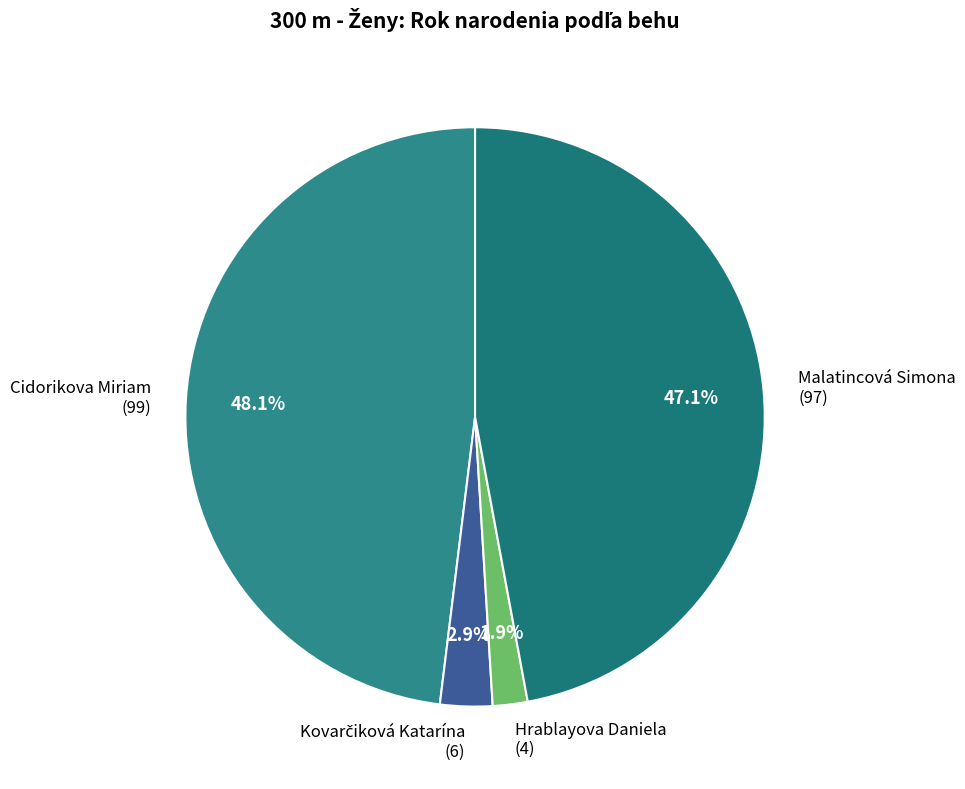

What percentage is NOT represented by Malatincová Simona (97)?

52.9%